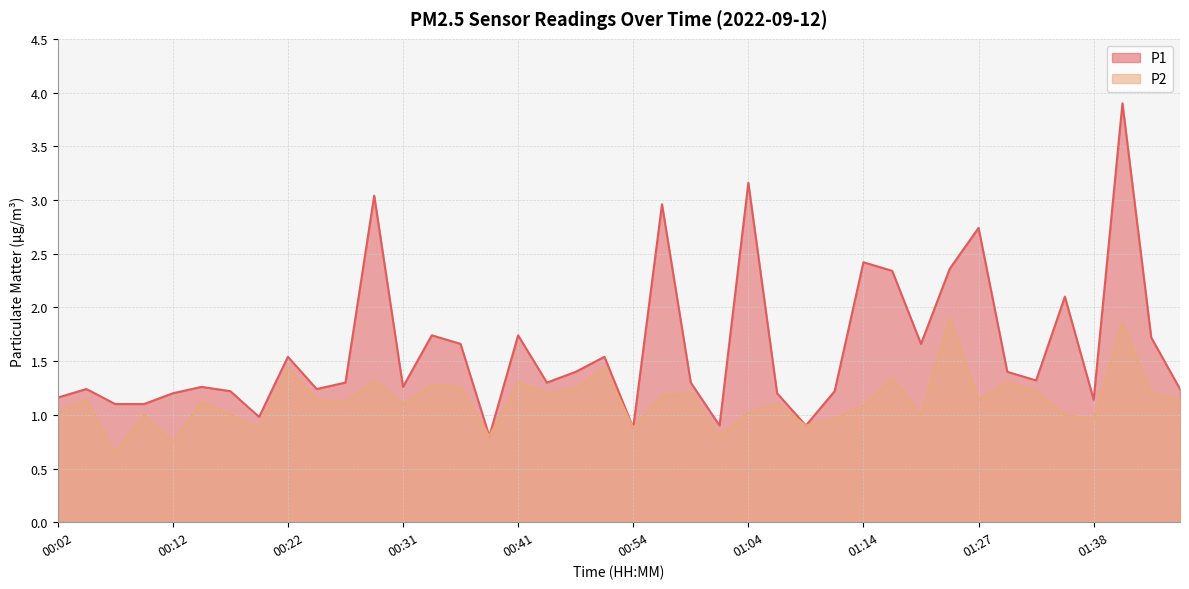

How many distinct data groups are displayed?

2